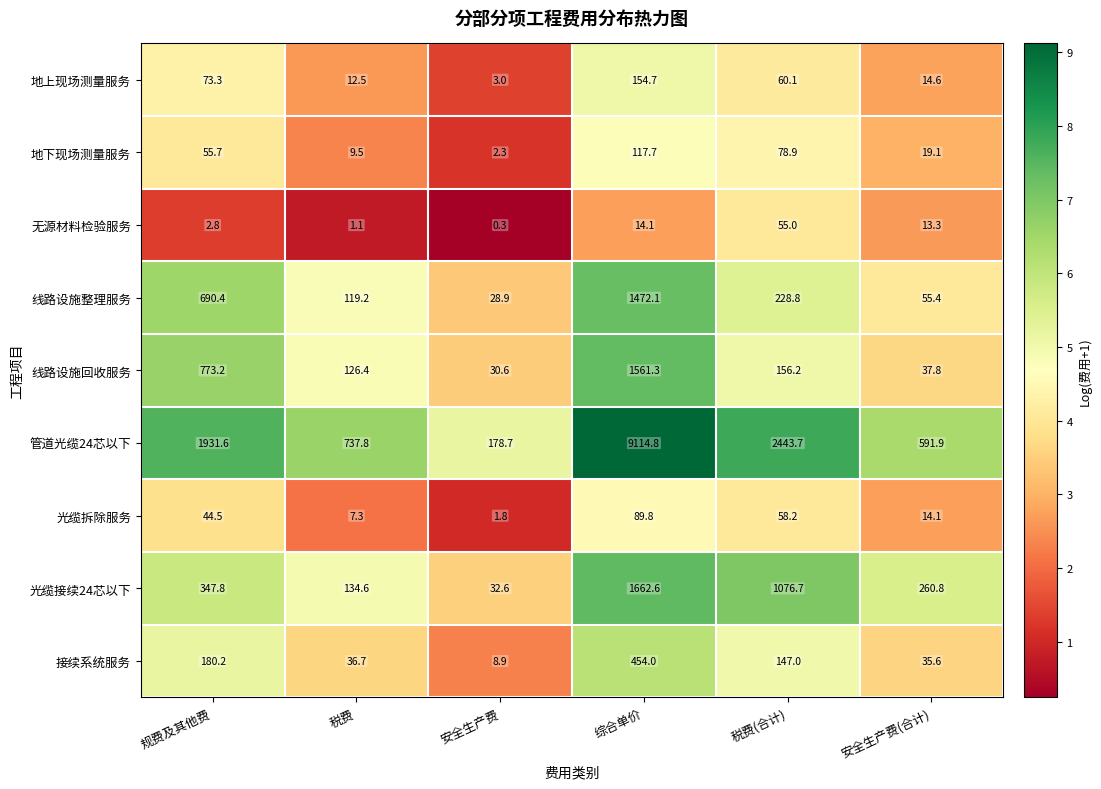

The 地下现场测量服务 series shows 78.9 at 税费(合计). True or false?

True